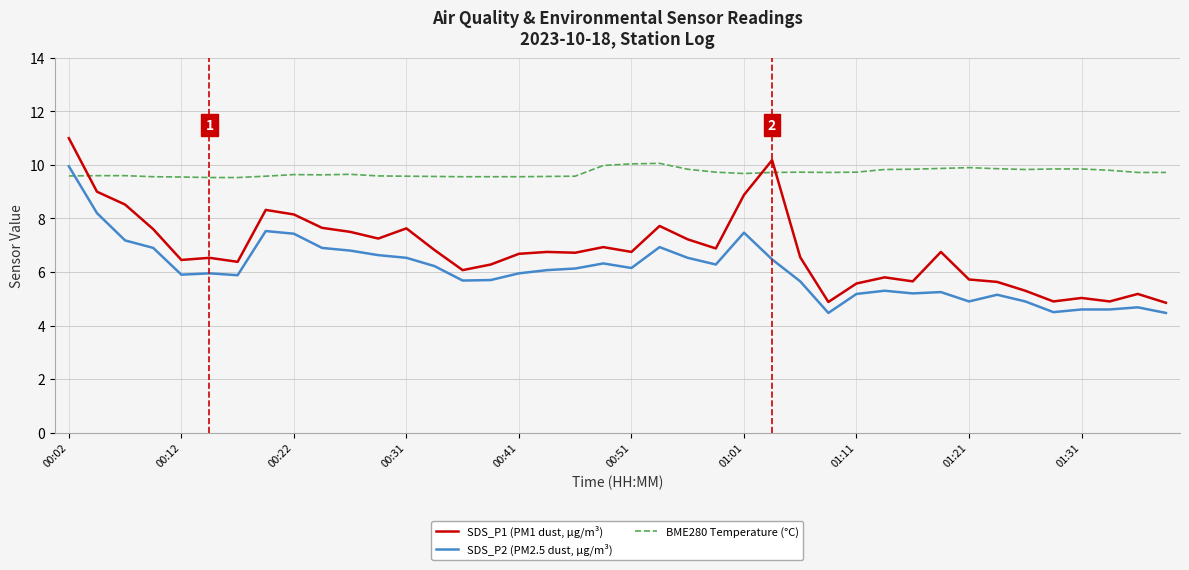

How many lines are shown in the chart?

3